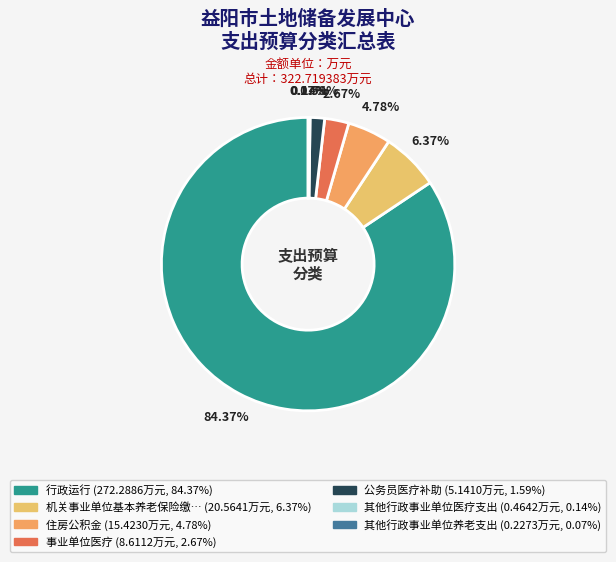

Count the number of slices in the pie.

7